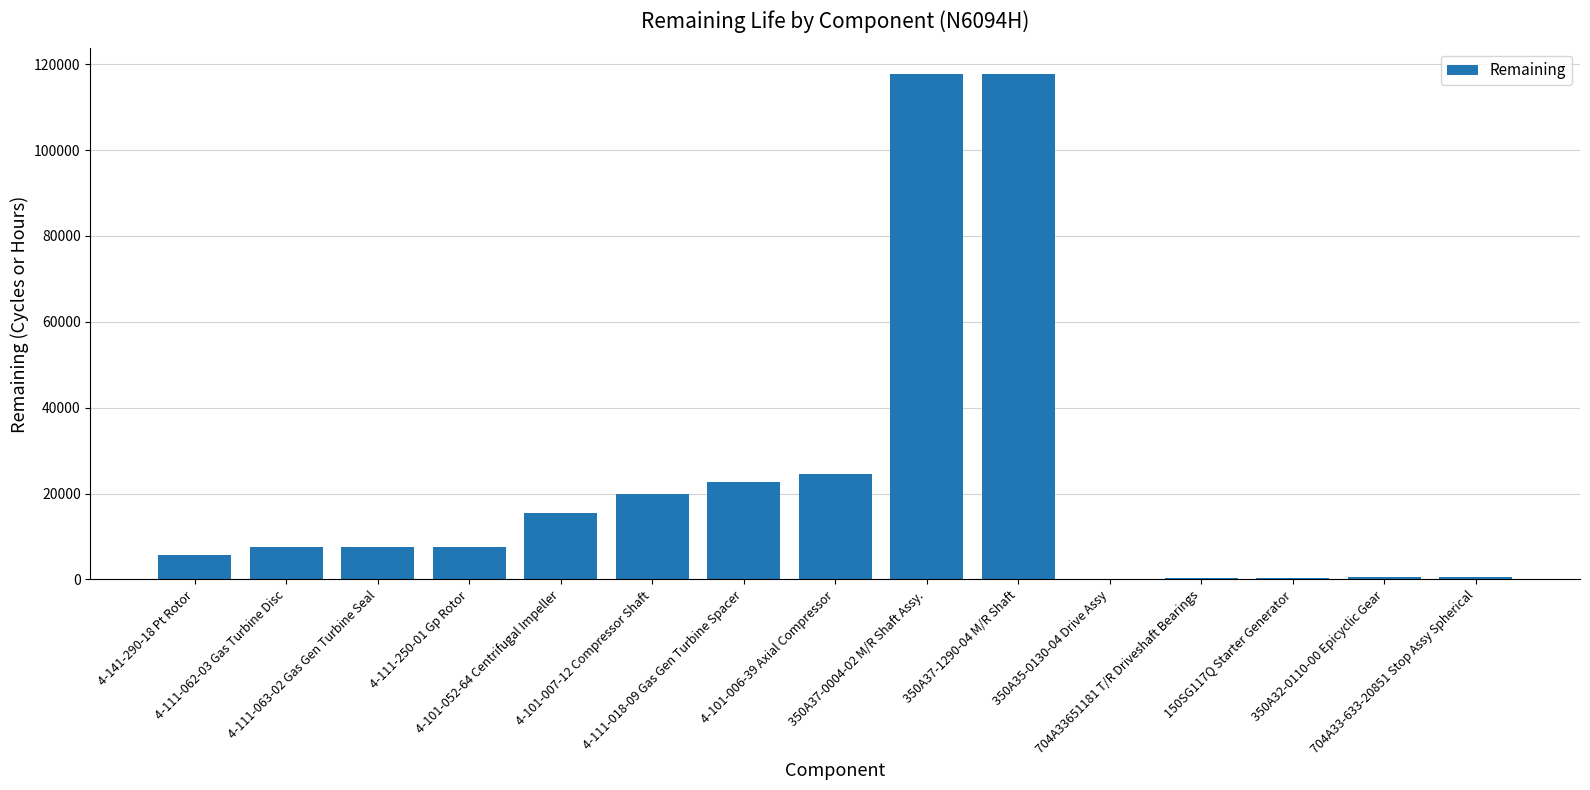

What is the maximum value shown in the chart?

117780.0